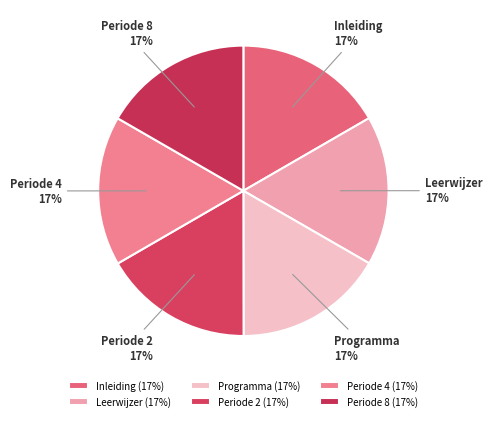

Is there any slice that represents more than half of the pie?

No